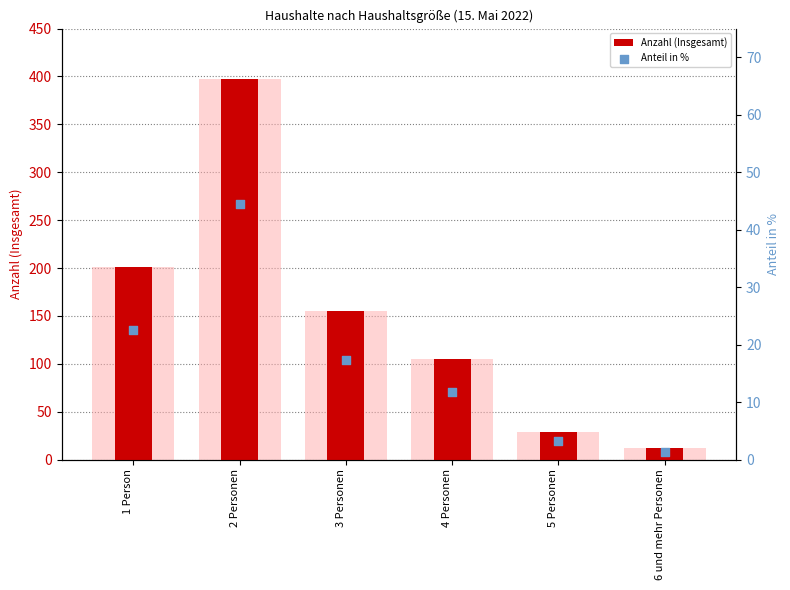

At which category is the sum across all series the highest?

2 Personen